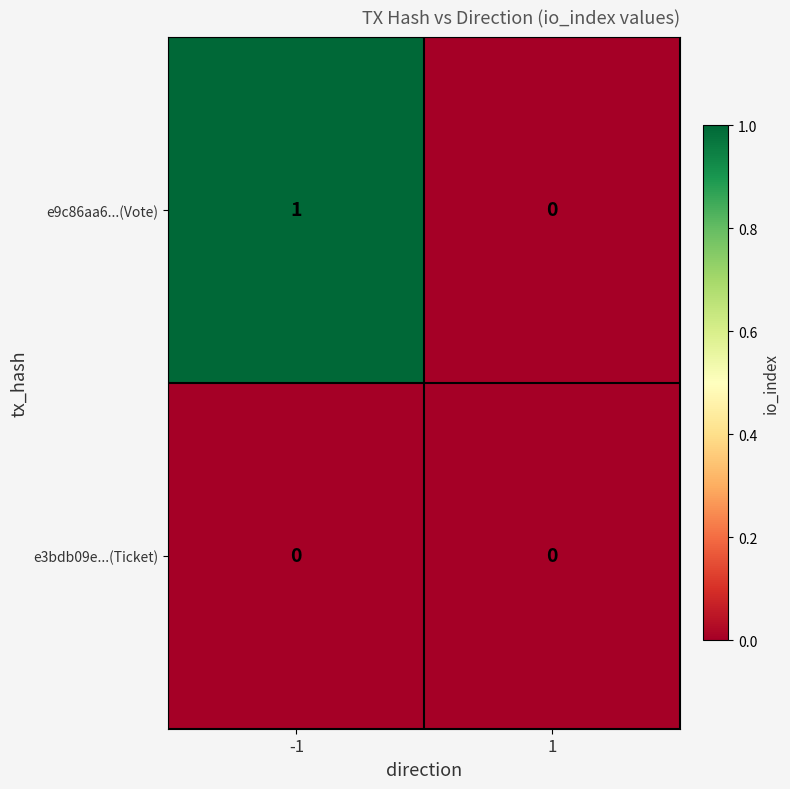

Reading left to right, list all the values displayed in this chart.

e9c86aa6...(Vote): -1=1	1=0
e3bdb09e...(Ticket): -1=0	1=0